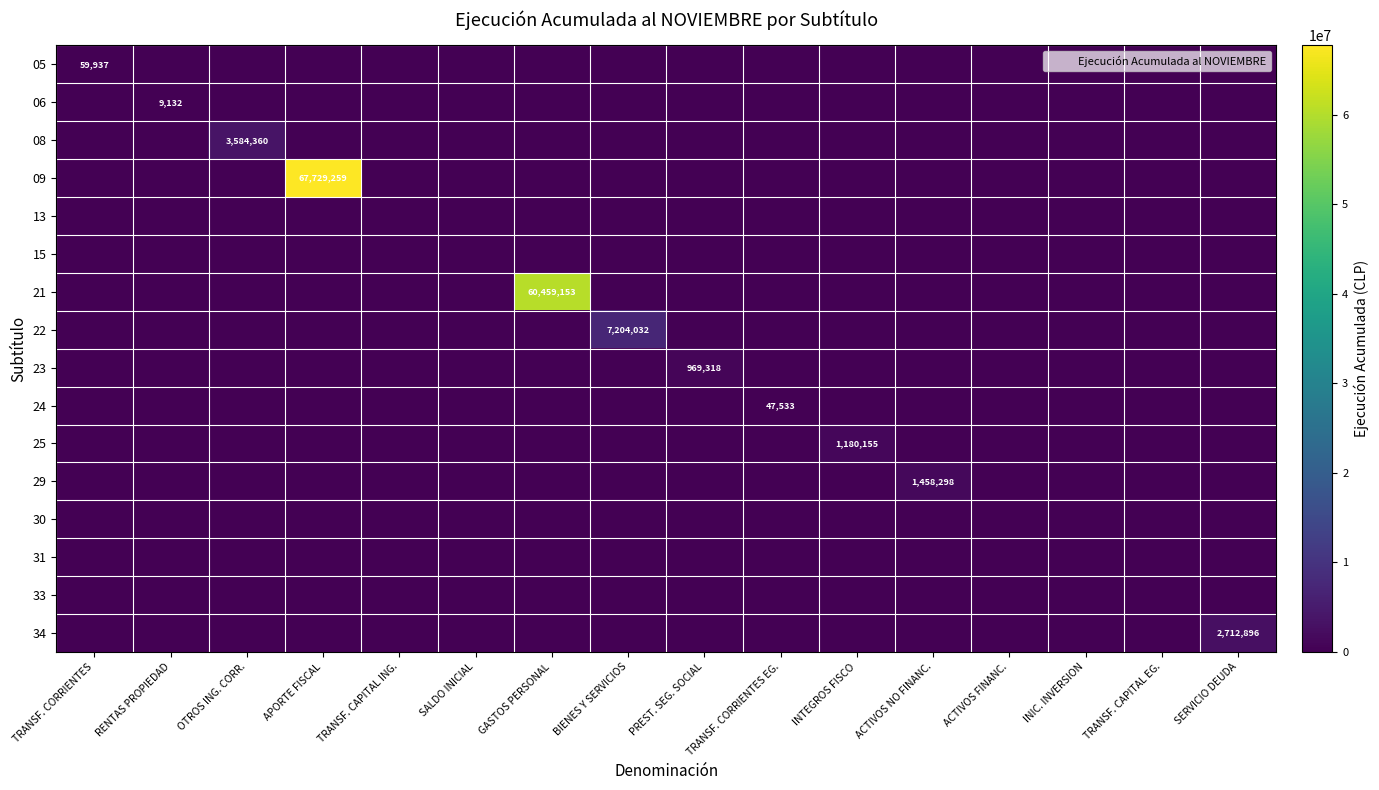

Which series changed the most between SALDO INICIAL and INTEGROS FISCO?

25